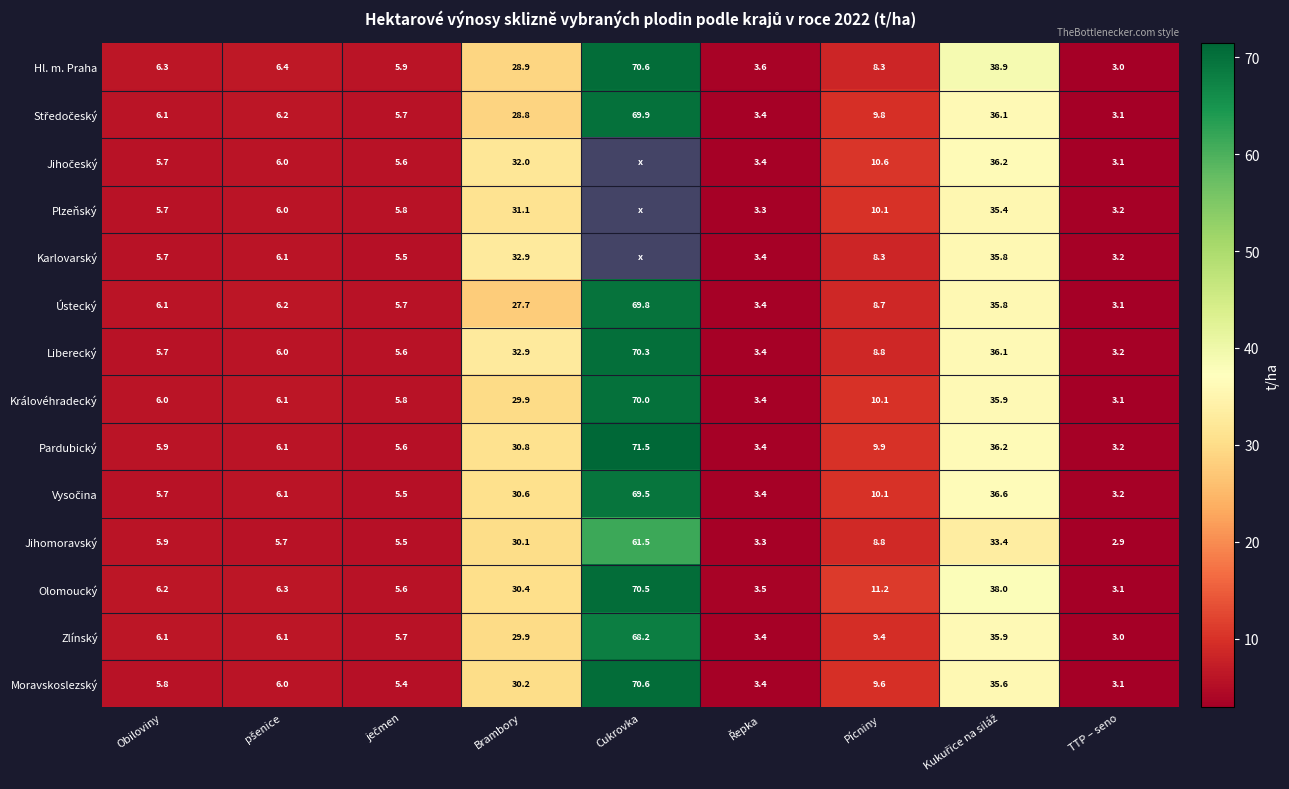

At which label does Jihomoravský first exceed 5?

Obiloviny